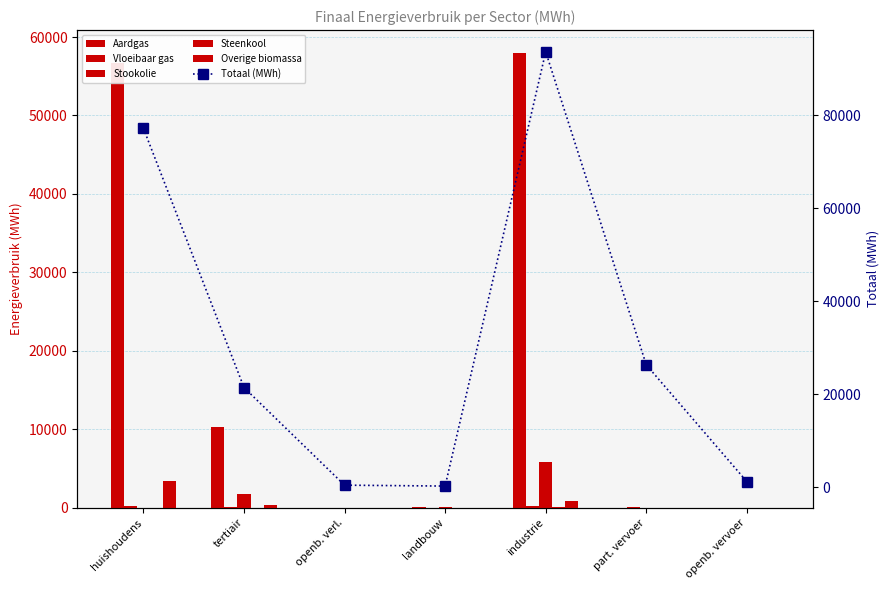

List the series in order of their peak value, lowest first.

Steenkool, Vloeibaar gas, Overige biomassa, Stookolie, Aardgas, Totaal (MWh)